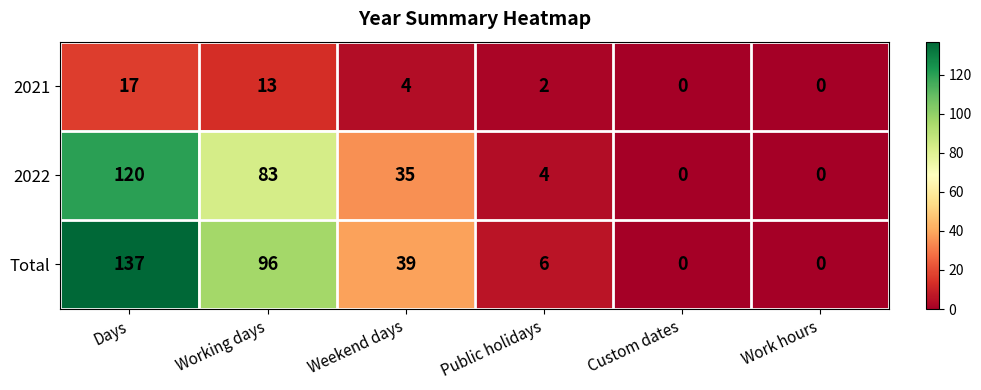

How many categories are shown in the chart?

6